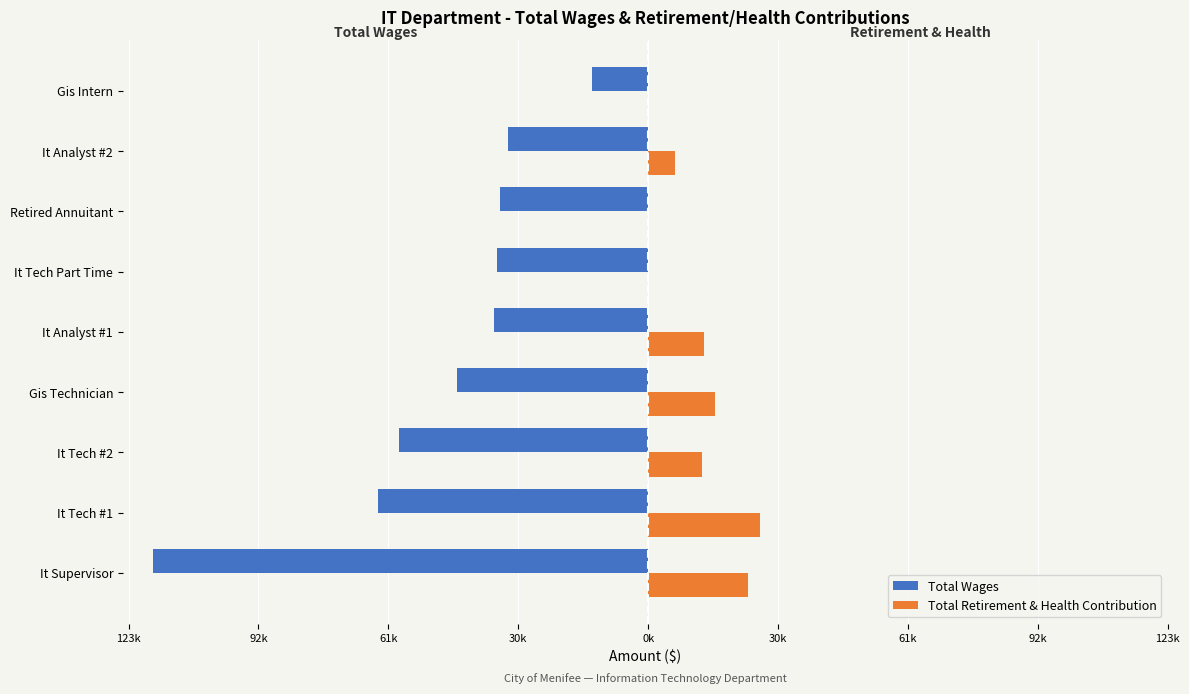

What is the difference between the maximum and second lowest values in the Total Wages series?

50645